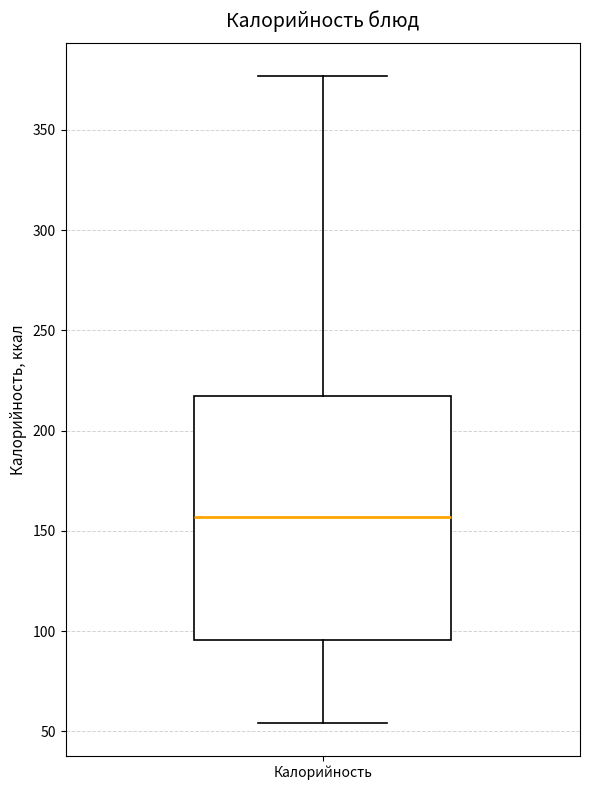

Where does the upper whisker of the box for Калорийность end on the y-axis? The values are not printed on the chart, so give them approximately, as read against the axis.

375